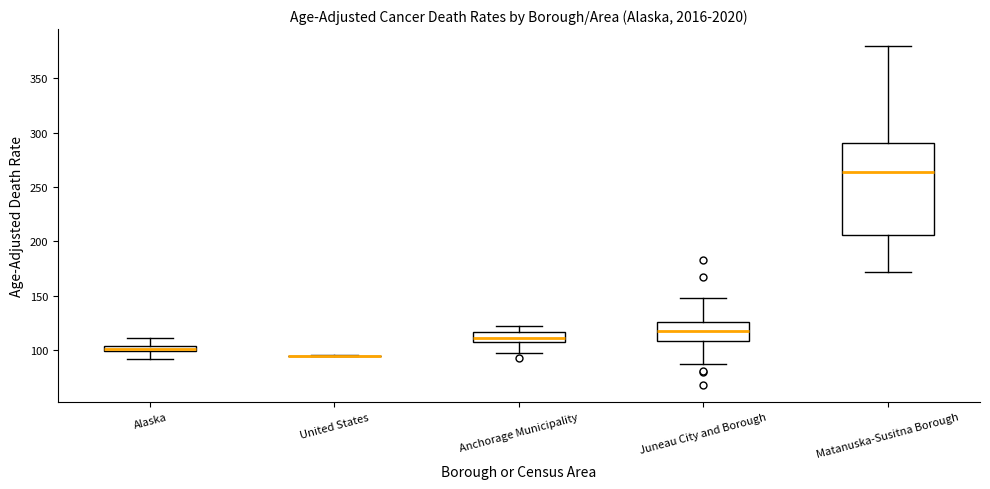

Comparing the boxes themselves (not the whiskers), which one is the tallest?

Matanuska-Susitna Borough